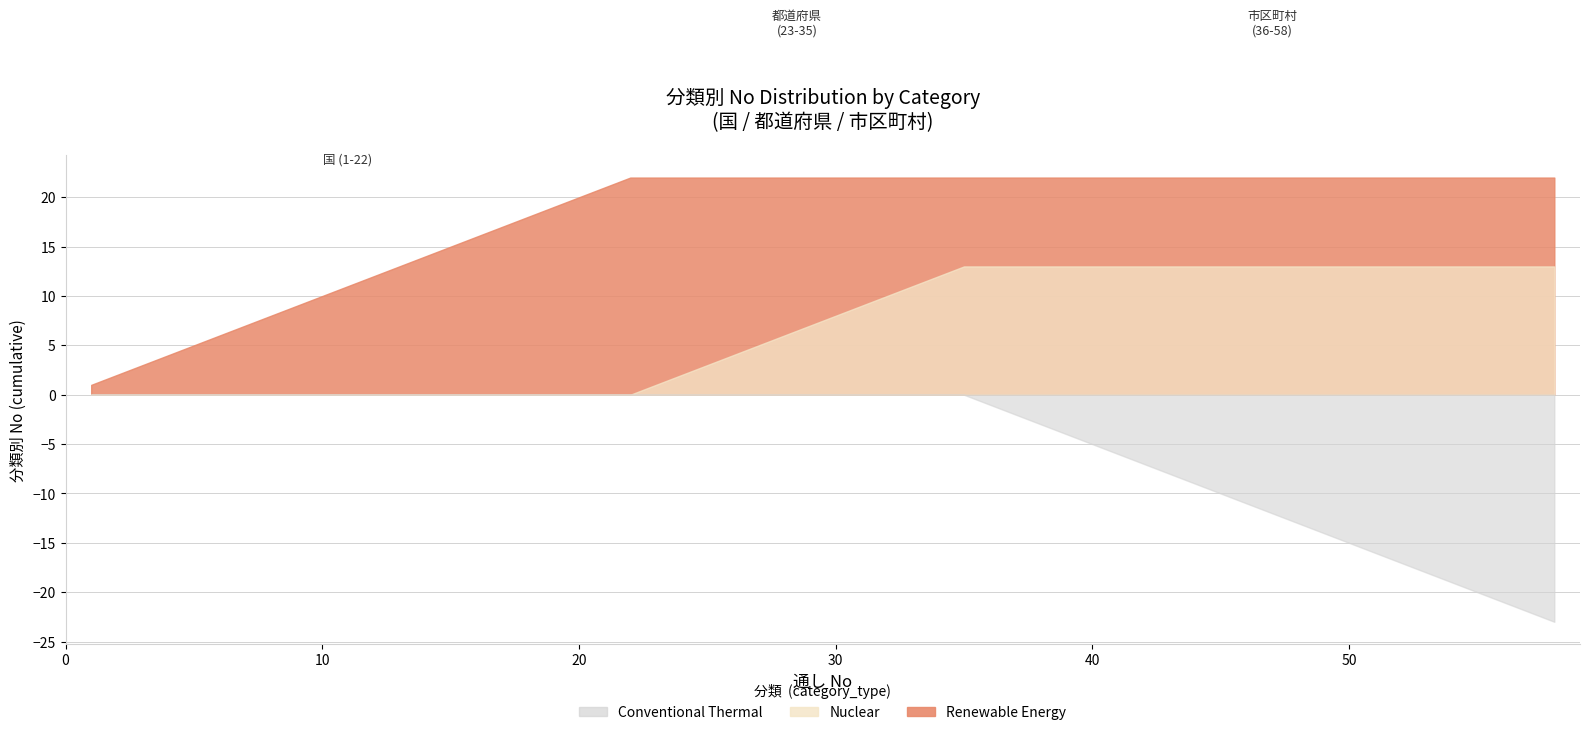

Which series has the largest total across all categories?

Renewable Energy